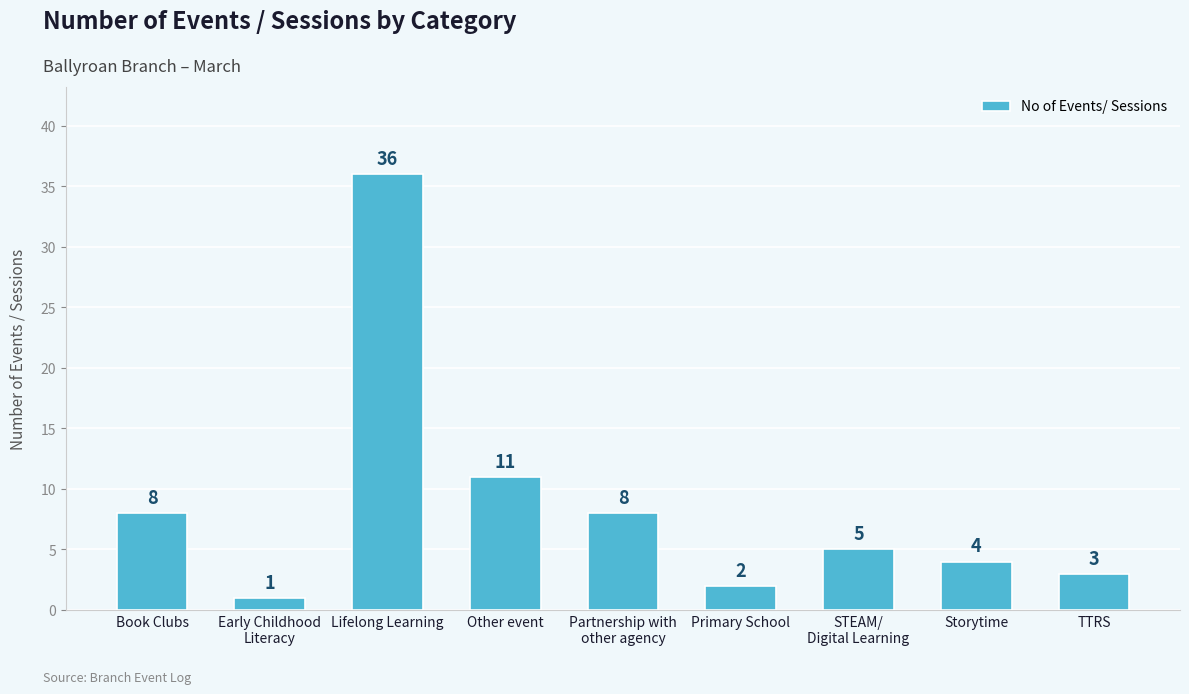

How many distinct data groups are displayed?

1